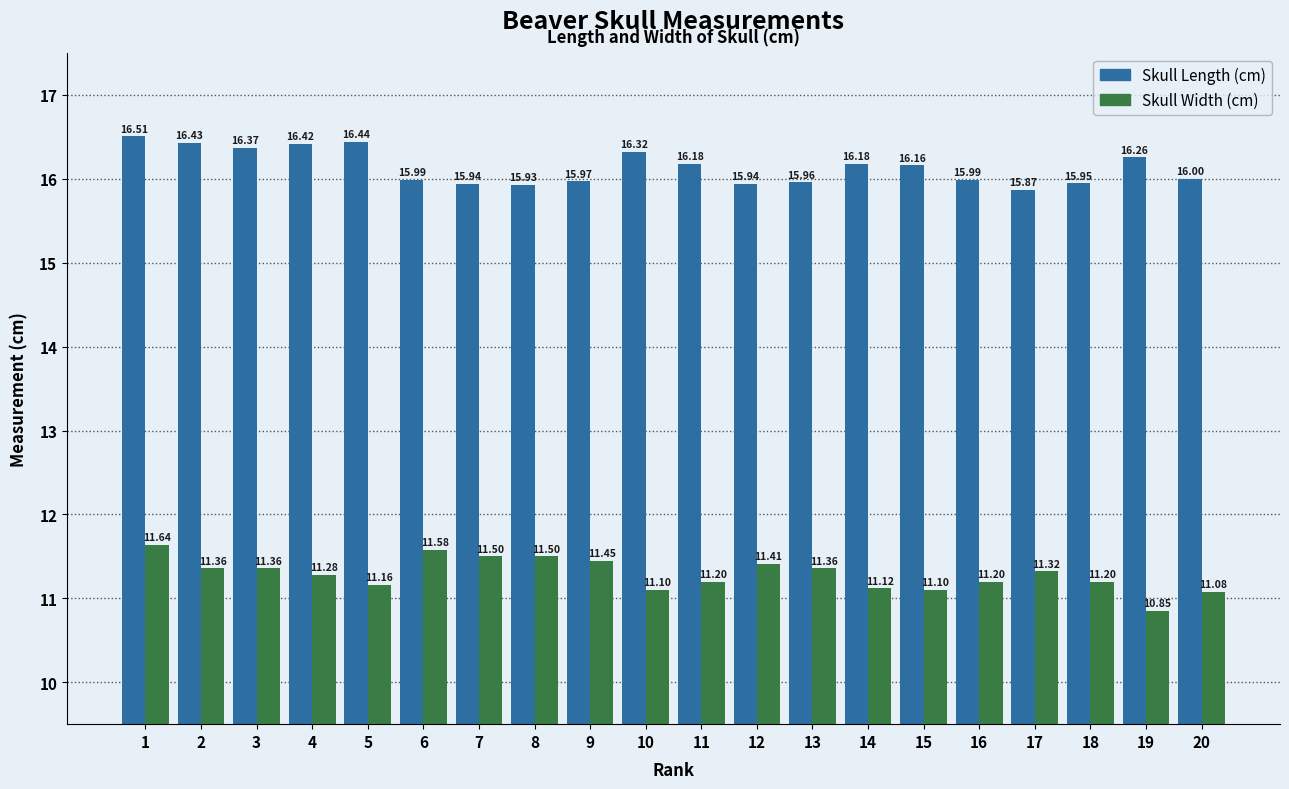

How many data points in Skull Width (cm) are above 11?

19